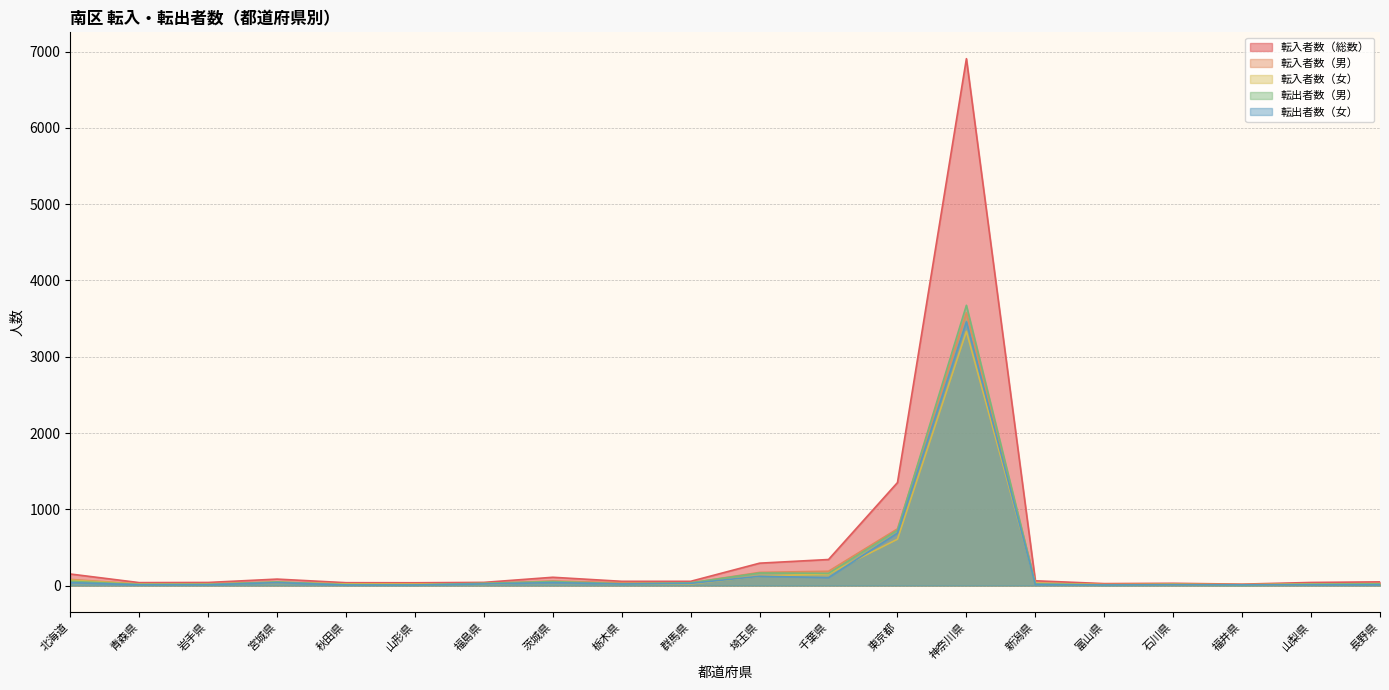

Which series has the largest total across all categories?

転入者数（総数）